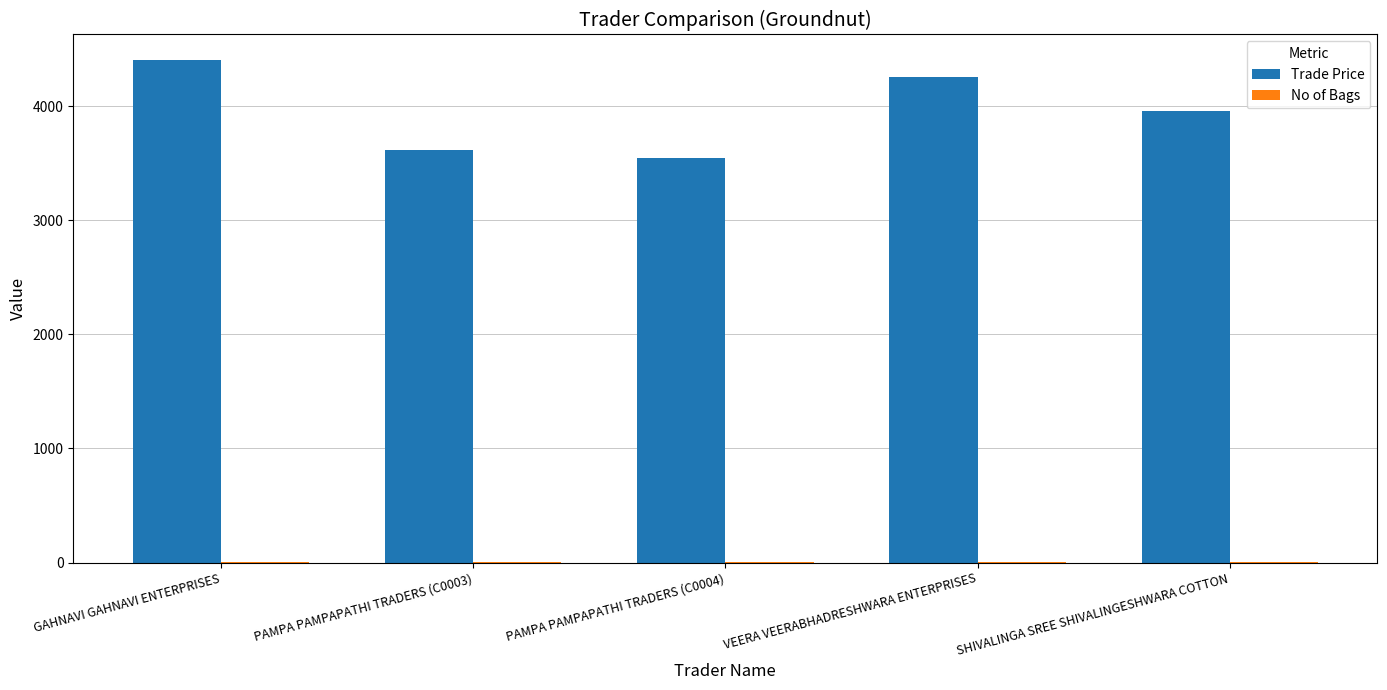

Are the bars horizontal?

No